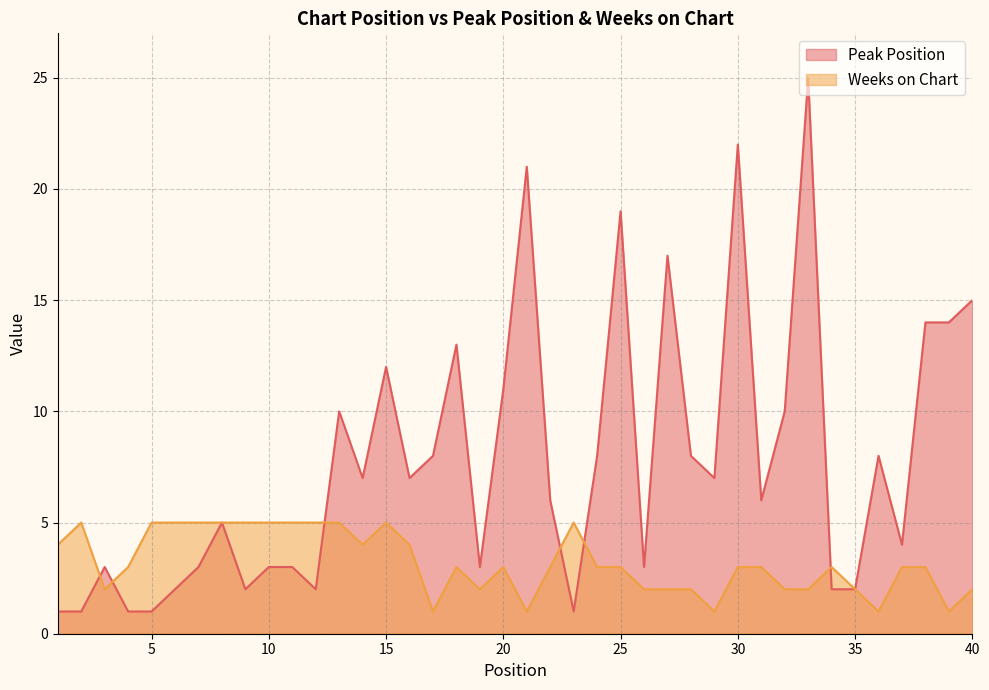

Is the value of Peak Position at 24 greater than the value of Weeks on Chart at 15?

Yes